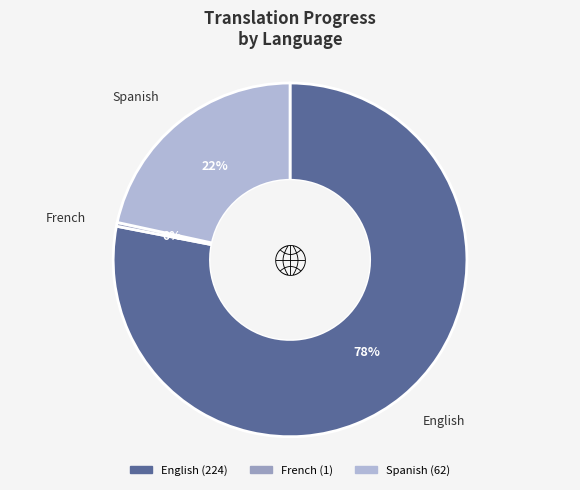

Rank the categories by value from lowest to highest.

French, Spanish, English